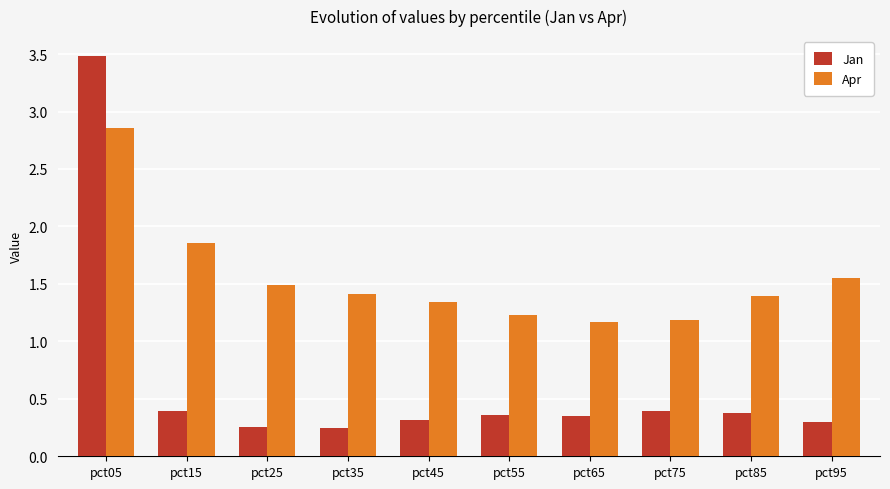

What is the difference between the maximum and second lowest values in the Apr series?

1.7